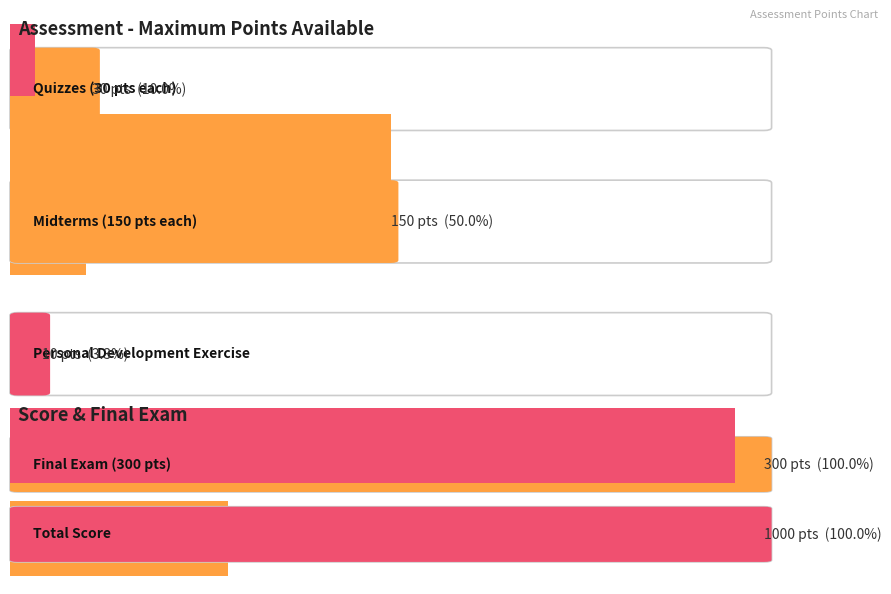

At which category does the chart reach its minimum across all series?

Personal Development Exercise